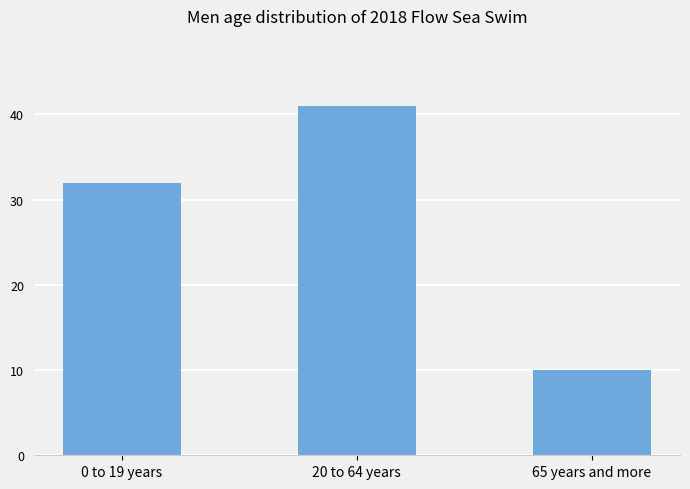

What is the value of the 1st bar from the left?

32